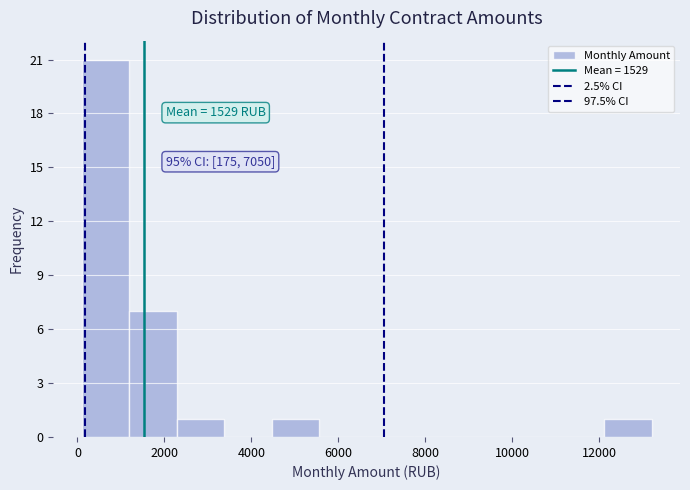

Over which range of the x-axis is the bar tallest?

200 to 1200